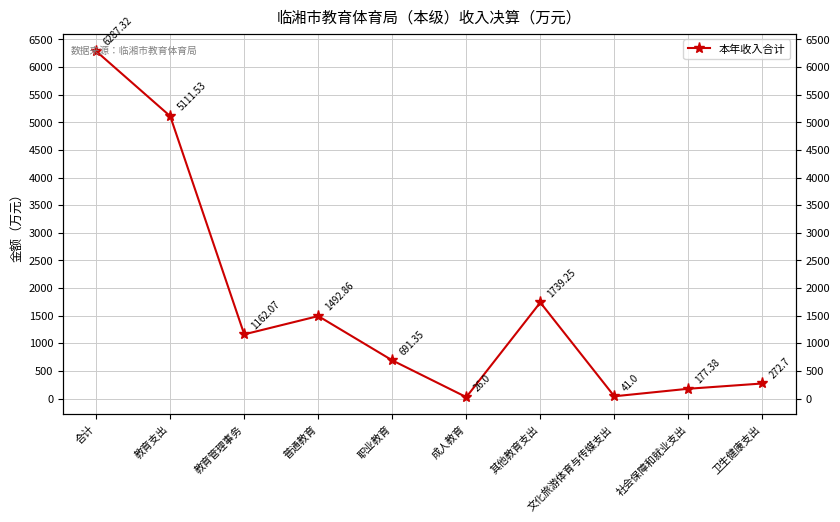

Reading left to right, transcribe all the data shown in this chart.

合计=6287.3	教育支出=5111.5	教育管理事务=1162.1	普通教育=1492.9	职业教育=691.4	成人教育=26.0	其他教育支出=1739.2	文化旅游体育与传媒支出=41.0	社会保障和就业支出=177.4	卫生健康支出=272.7